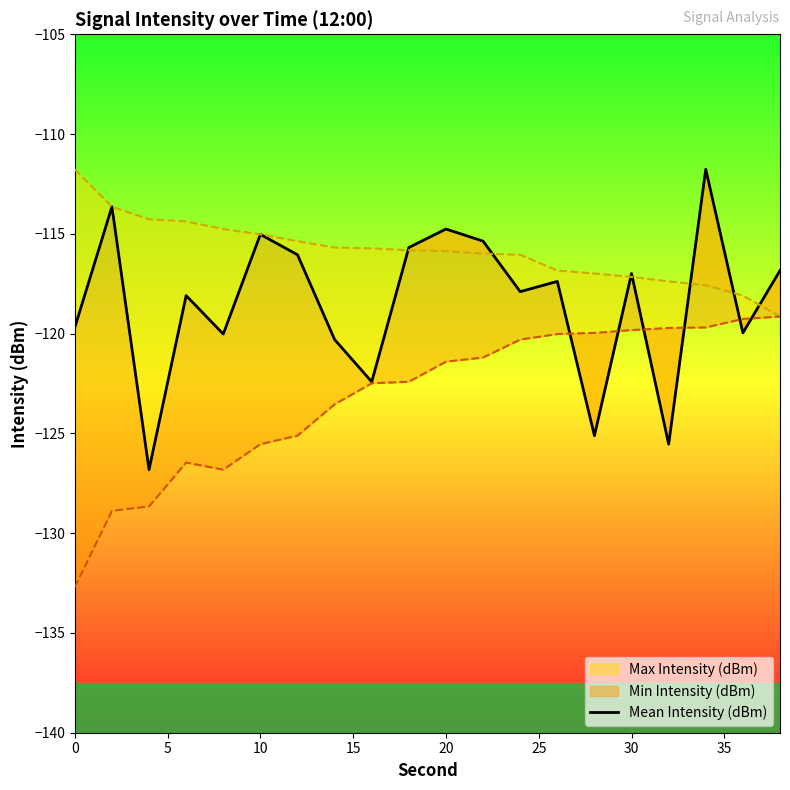

What is the minimum value shown in the chart?

-126.8